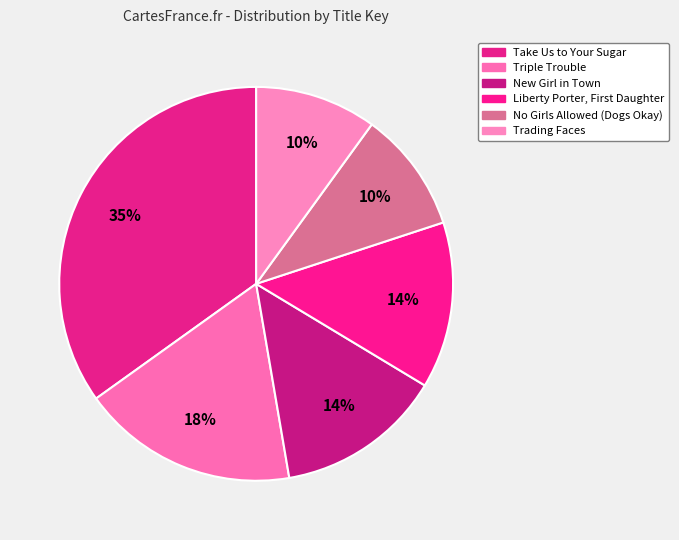

How many segments does this pie chart have?

6